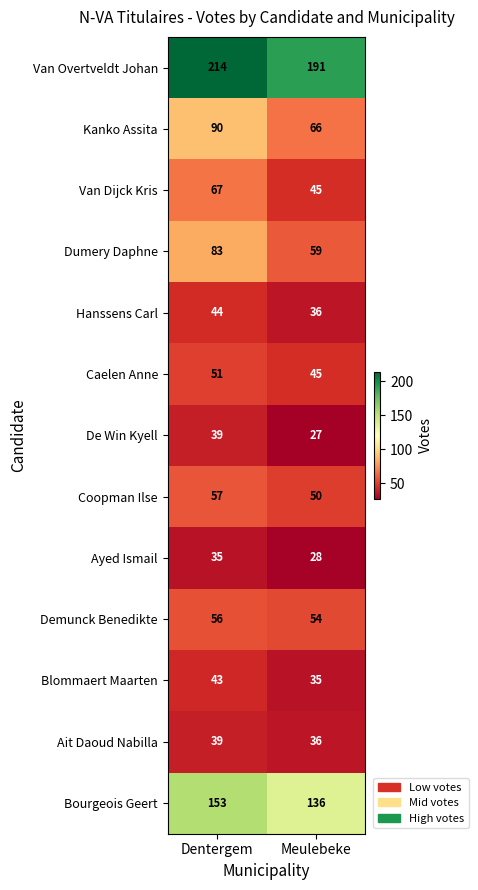

What value does the Caelen Anne series have at Meulebeke?

45